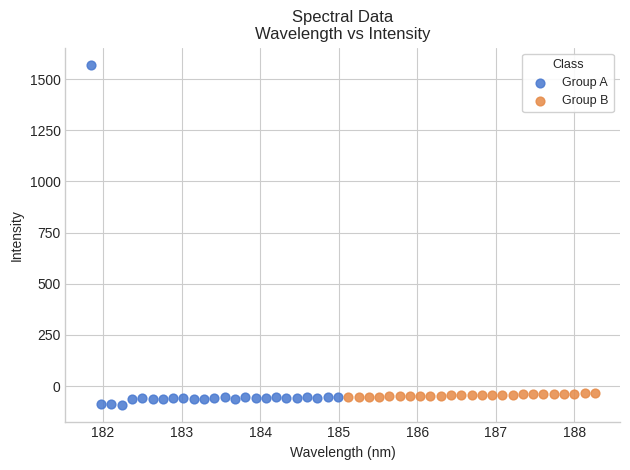

Which series contains the highest Y value?

Group A